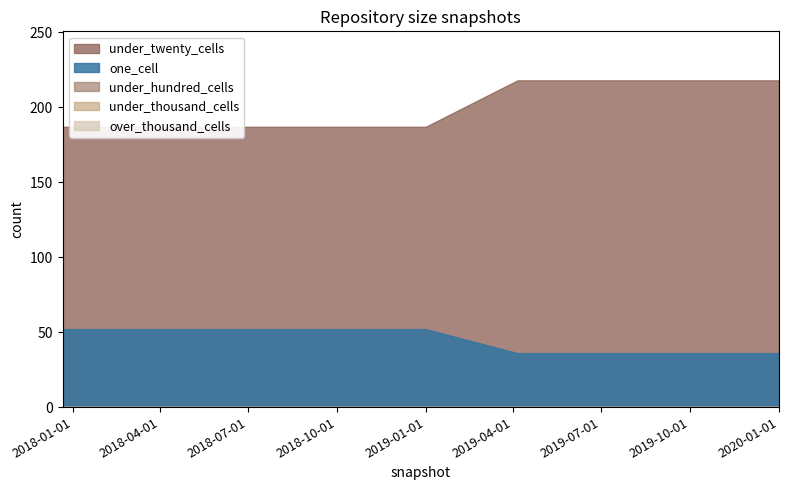

List the labels in order of over_thousand_cells value, largest first.

2017-12-22, 2018-04-09, 2018-07-11, 2018-09-28, 2019-01-01, 2019-04-06, 2019-07-01, 2019-10-09, 2020-01-01